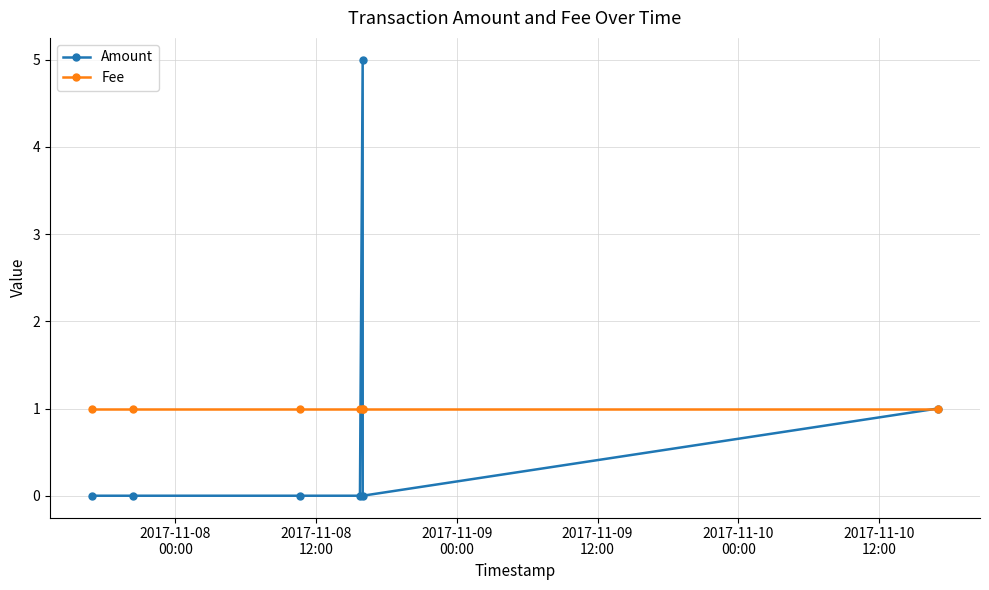

True or false: Amount has more than 0 points higher than both neighbors.

True